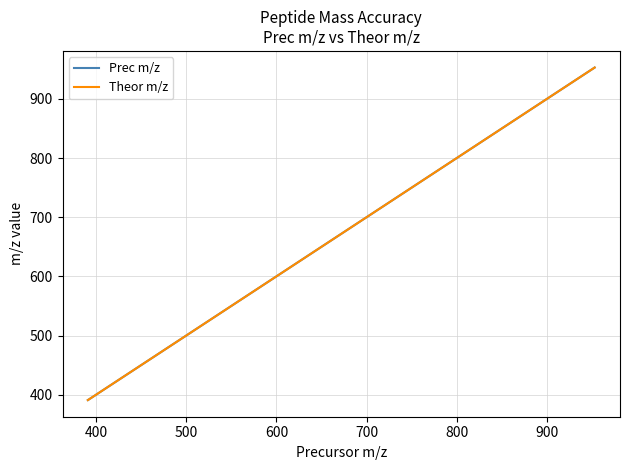

What is the smallest value displayed?

390.9